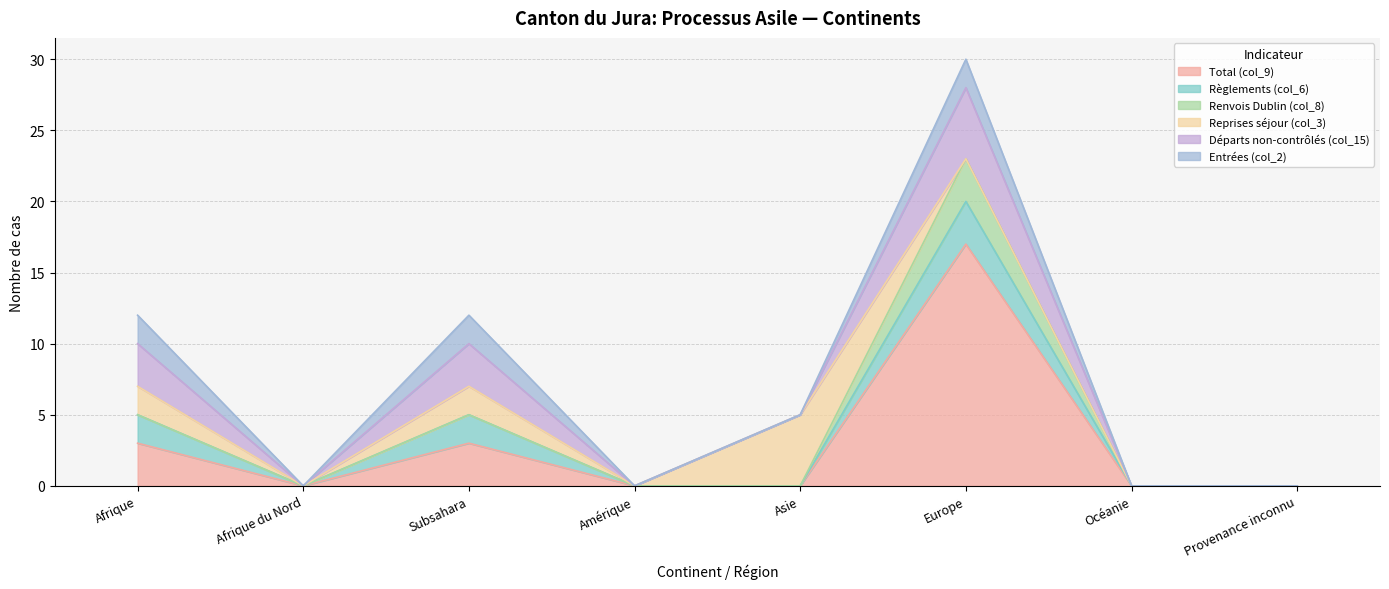

Is the value of Renvois Dublin (col_8) at Afrique du Nord greater than the value of Départs non-contrôlés (col_15) at Afrique?

No